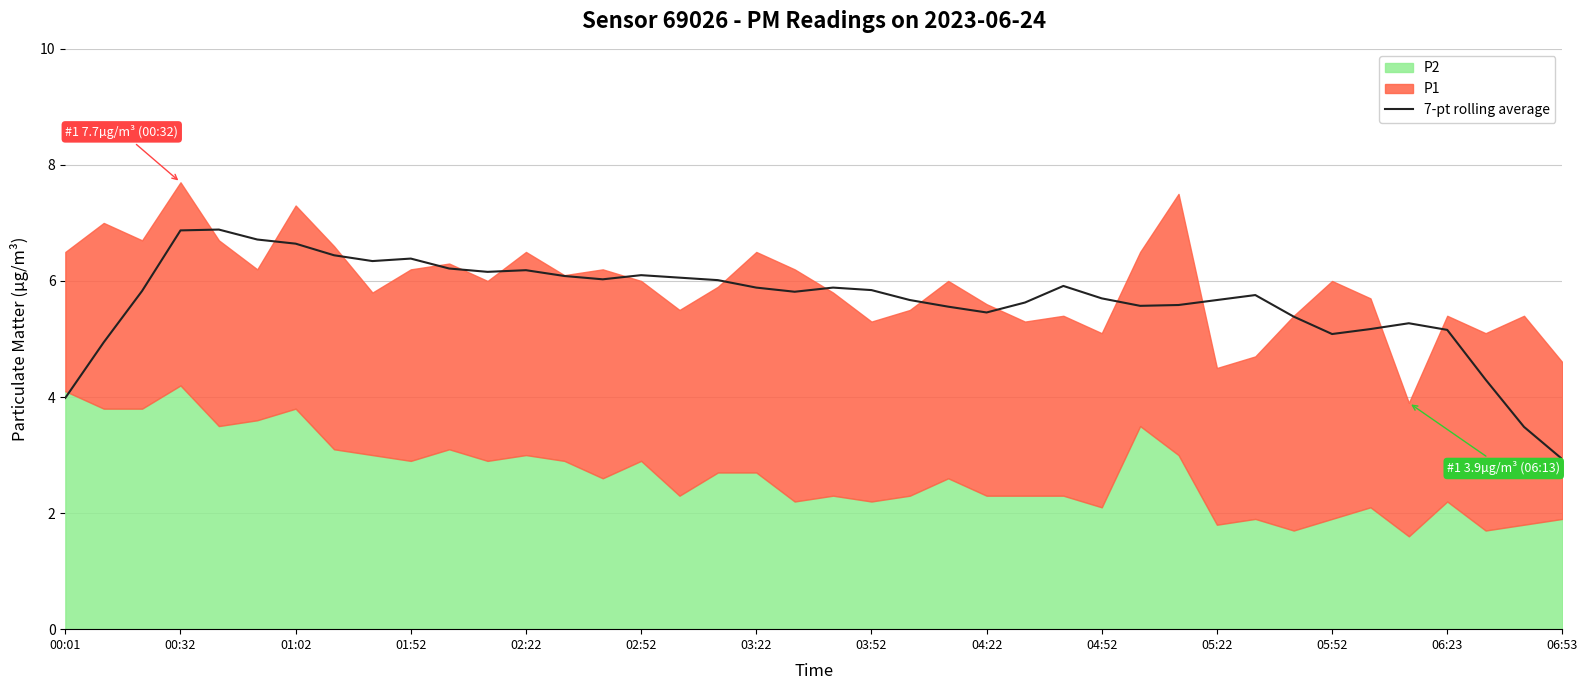

How many data points are less than 5?

5